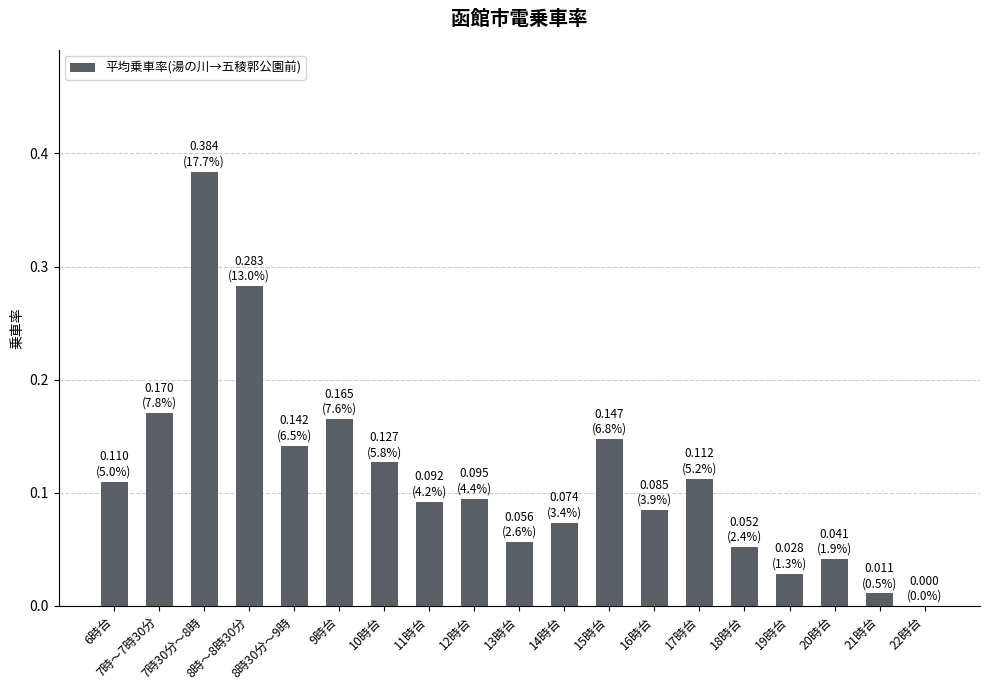

What is the change in value from 6時台 to 7時～7時30分?

+0.1